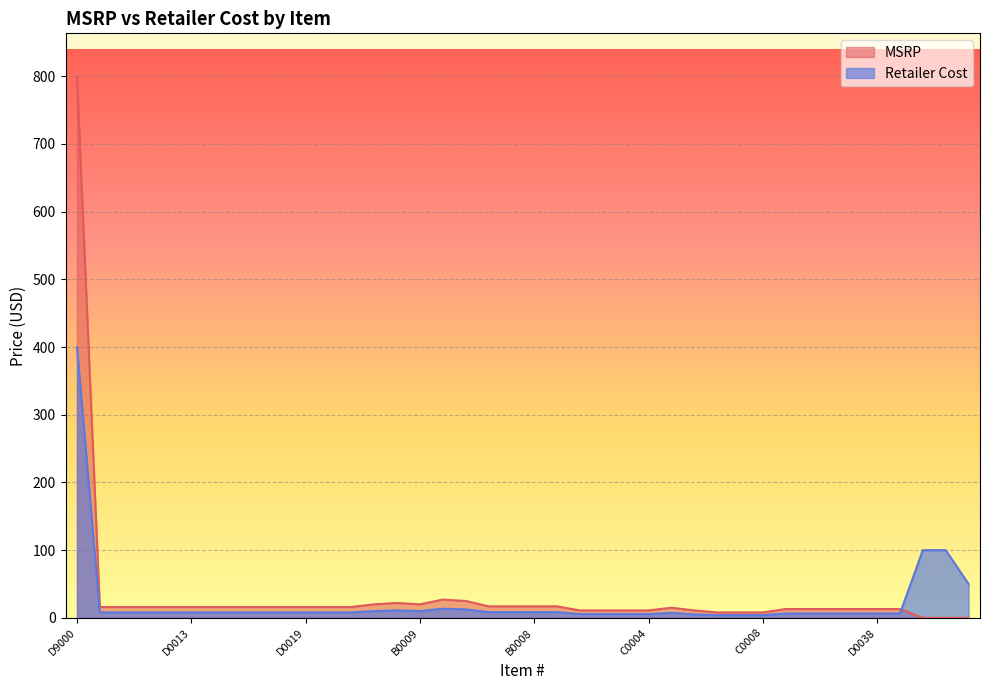

Reading right to left, transcribe all the data shown in this chart.

Retailer Cost: 50.0	100.0	100.0	6.5	6.5	6.5	6.5	6.5	6.5	4.0	4.0	4.0	5.0	7.5	5.5	5.5	5.5	5.5	8.5	8.5	8.5	8.5	12.5	13.5	10.0	11.0	10.0	8.0	8.0	8.0	8.0	8.0	8.0	8.0	8.0	8.0	8.0	8.0	8.0	400.0
MSRP: 0.0	0.0	0.0	13.0	13.0	13.0	13.0	13.0	13.0	8.0	8.0	8.0	11.0	15.0	11.0	11.0	11.0	11.0	17.0	17.0	17.0	17.0	25.0	27.0	20.0	22.0	20.0	16.0	16.0	16.0	16.0	16.0	16.0	16.0	16.0	16.0	16.0	16.0	16.0	799.5